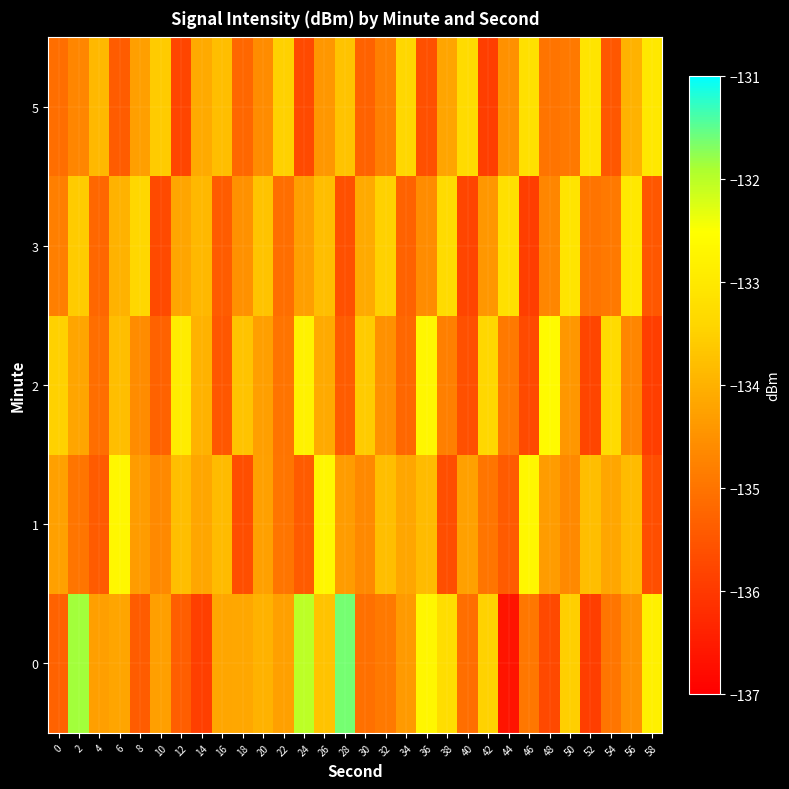

At how many categories does at least one series exceed -134?

30